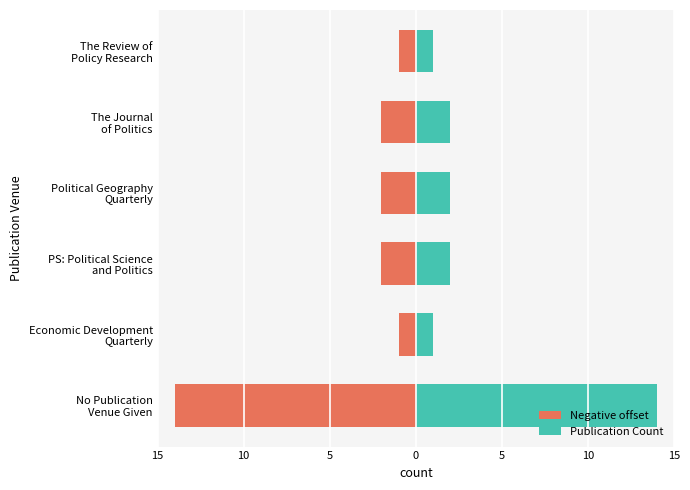

How many data points does each series have?

6